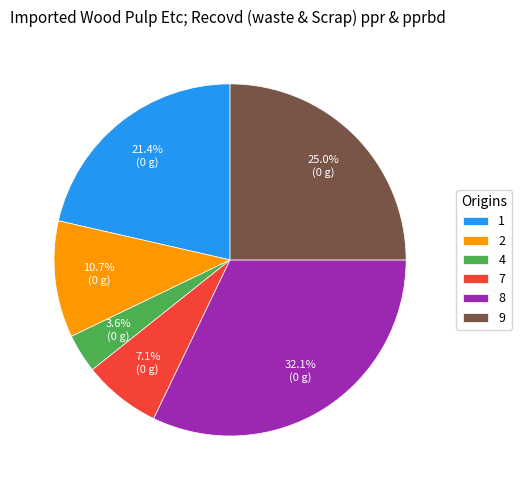

How many slices are in this pie chart?

6